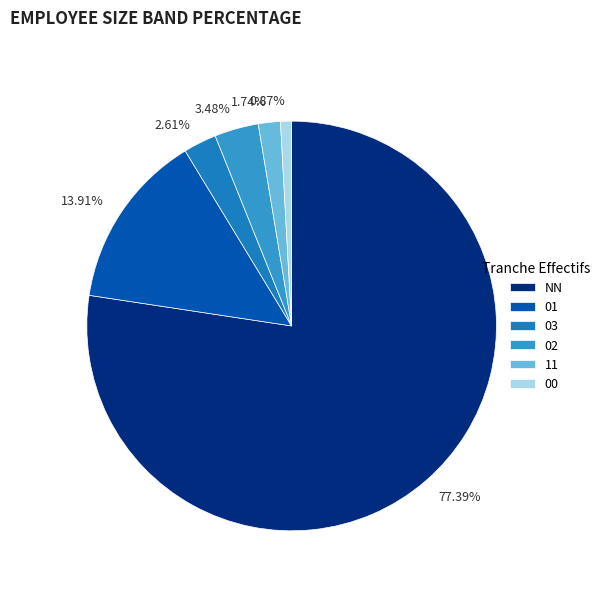

Is it true that 02 is 12% of the pie?

False